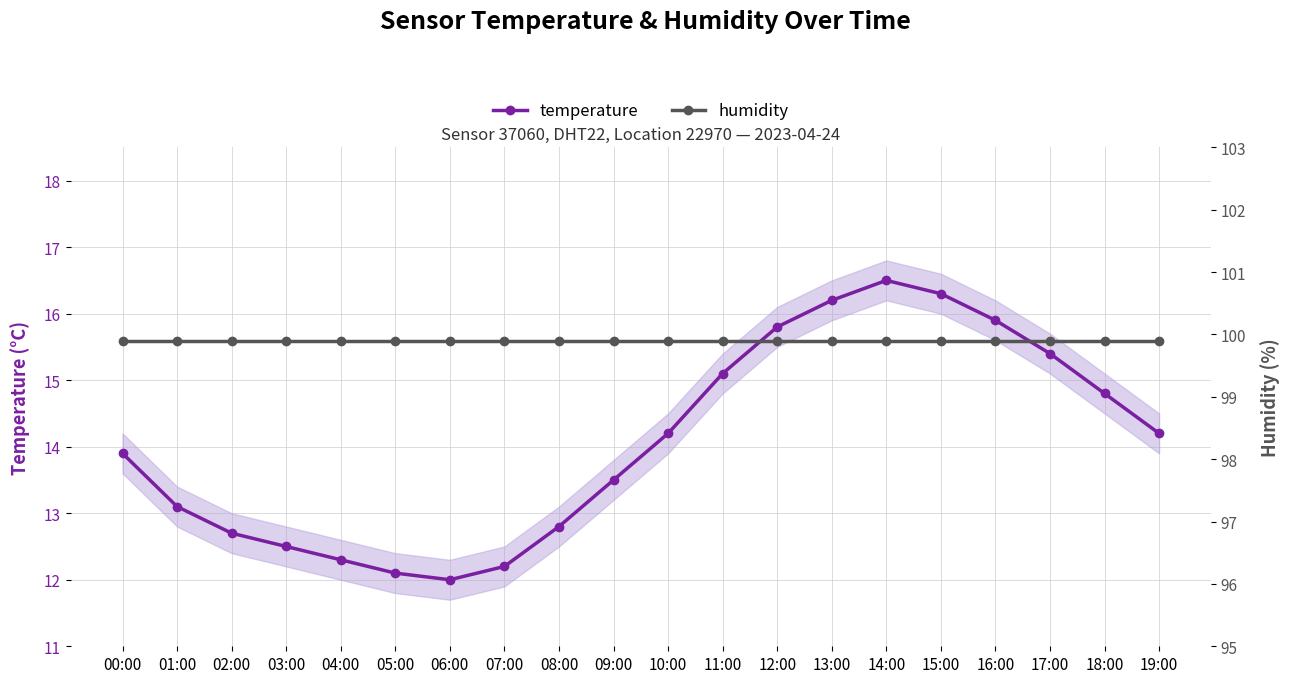

What is the label of the 6th point from the right?

14:00